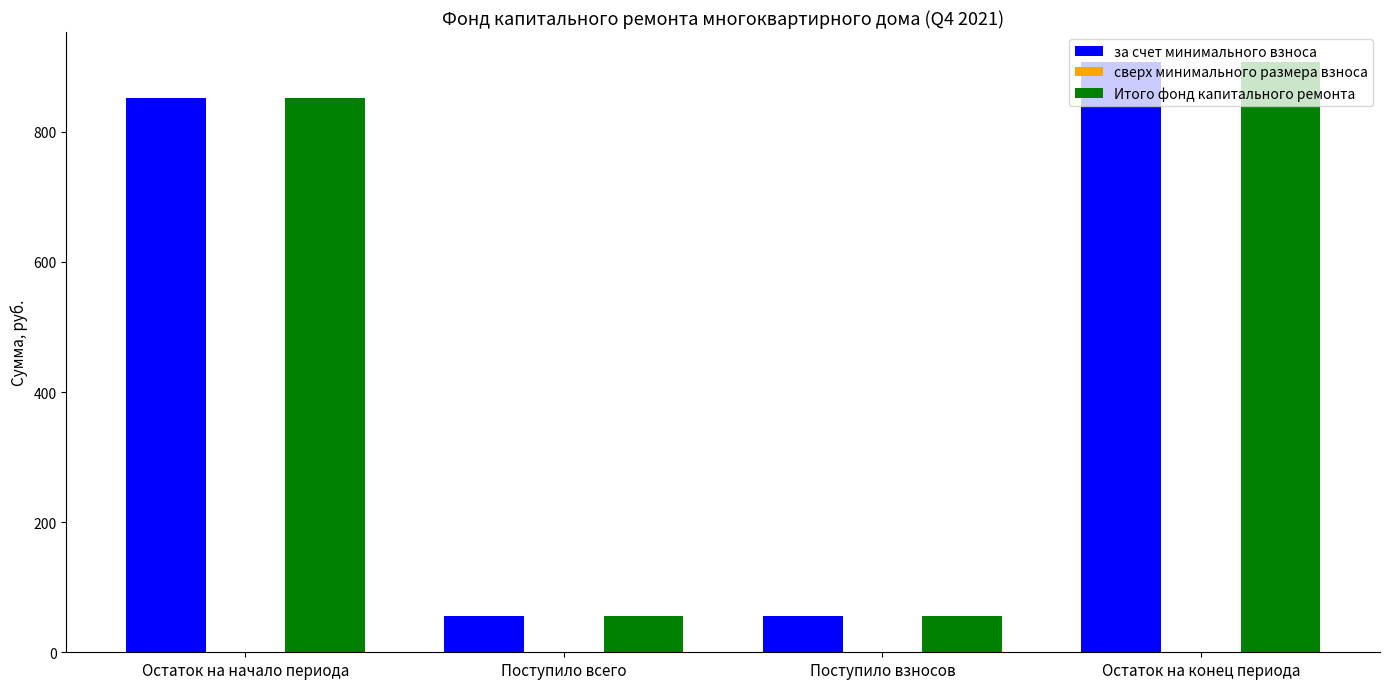

What is the total value across all series at Остаток на конец периода?

1815.9